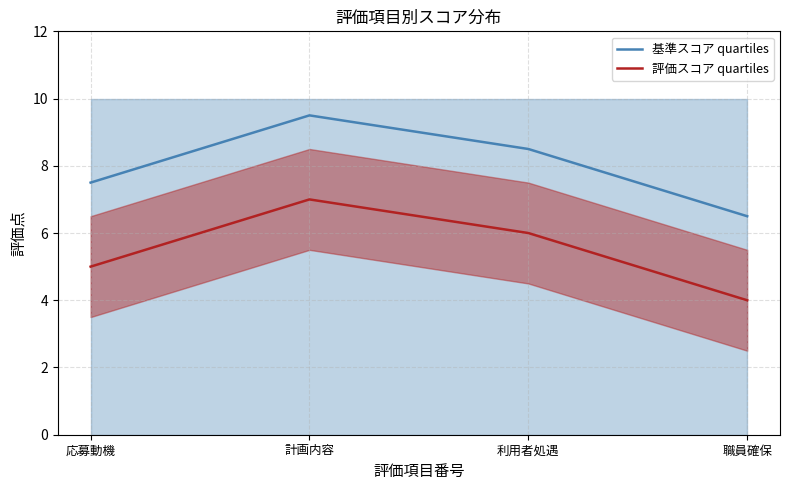

Rank the categories by 基準スコア quartiles value from lowest to highest.

職員確保, 応募動機, 利用者処遇, 計画内容